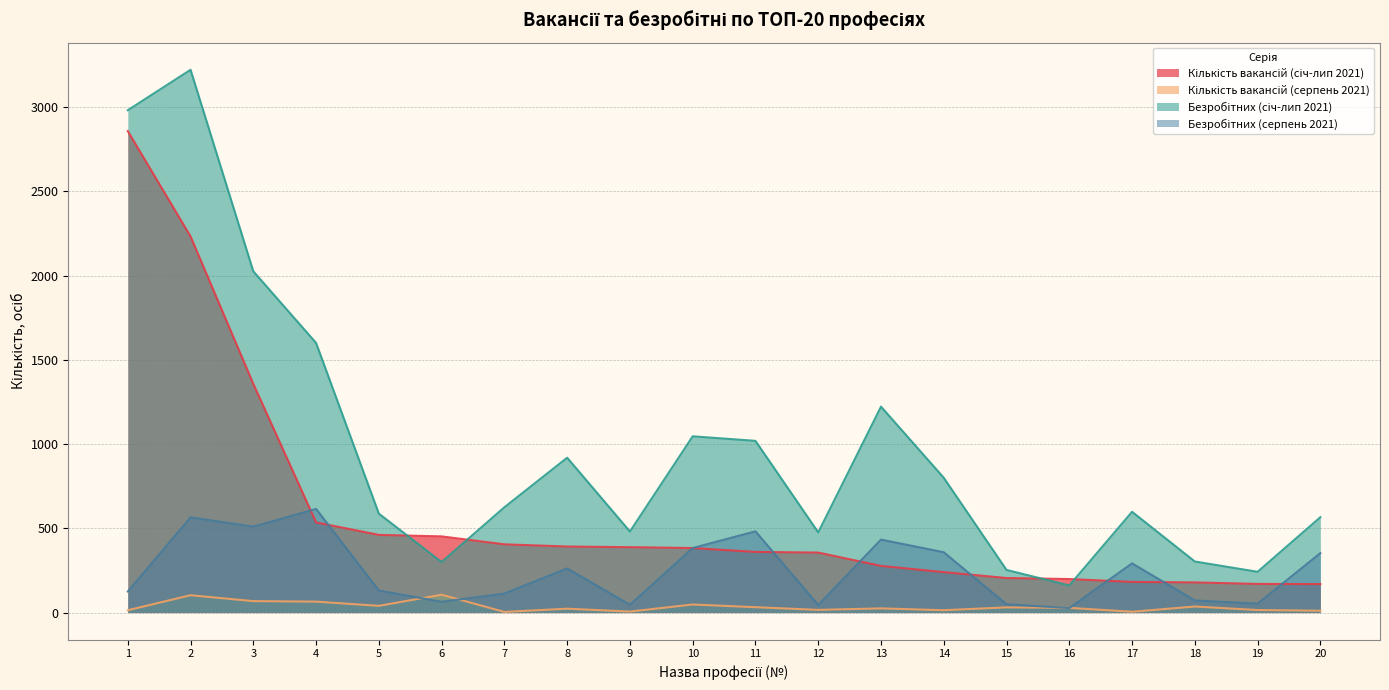

What is the highest value of the Кількість вакансій (серпень 2021) series?

106